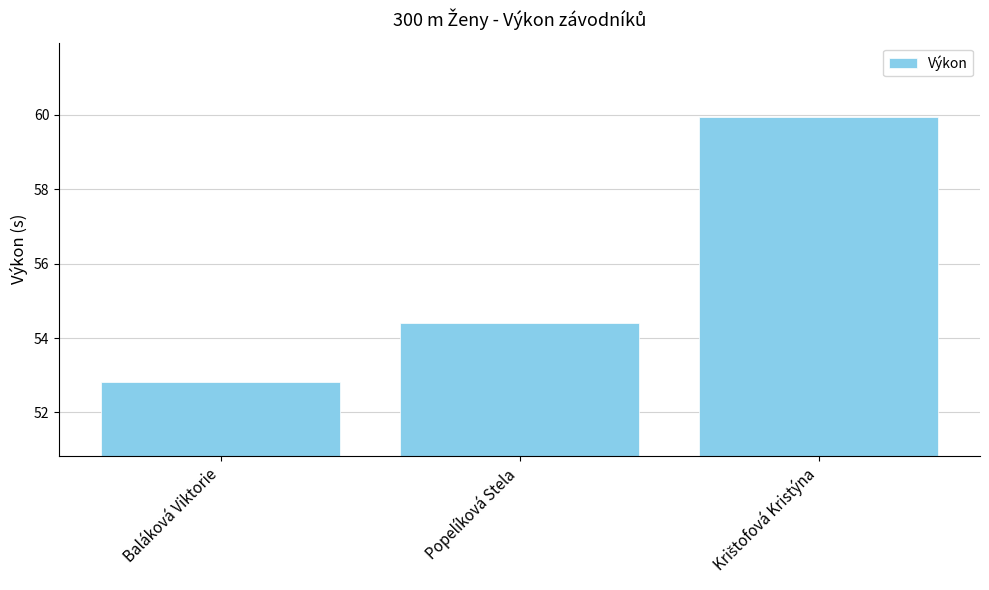

Where is the data nearest to the value 56?

Popelíková Stela